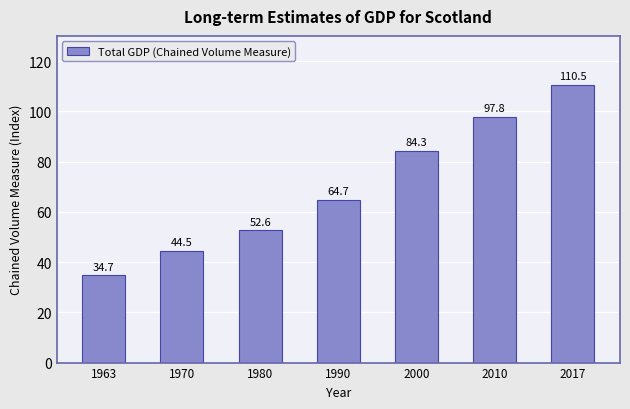

At which category does the chart reach its minimum across all series?

1963